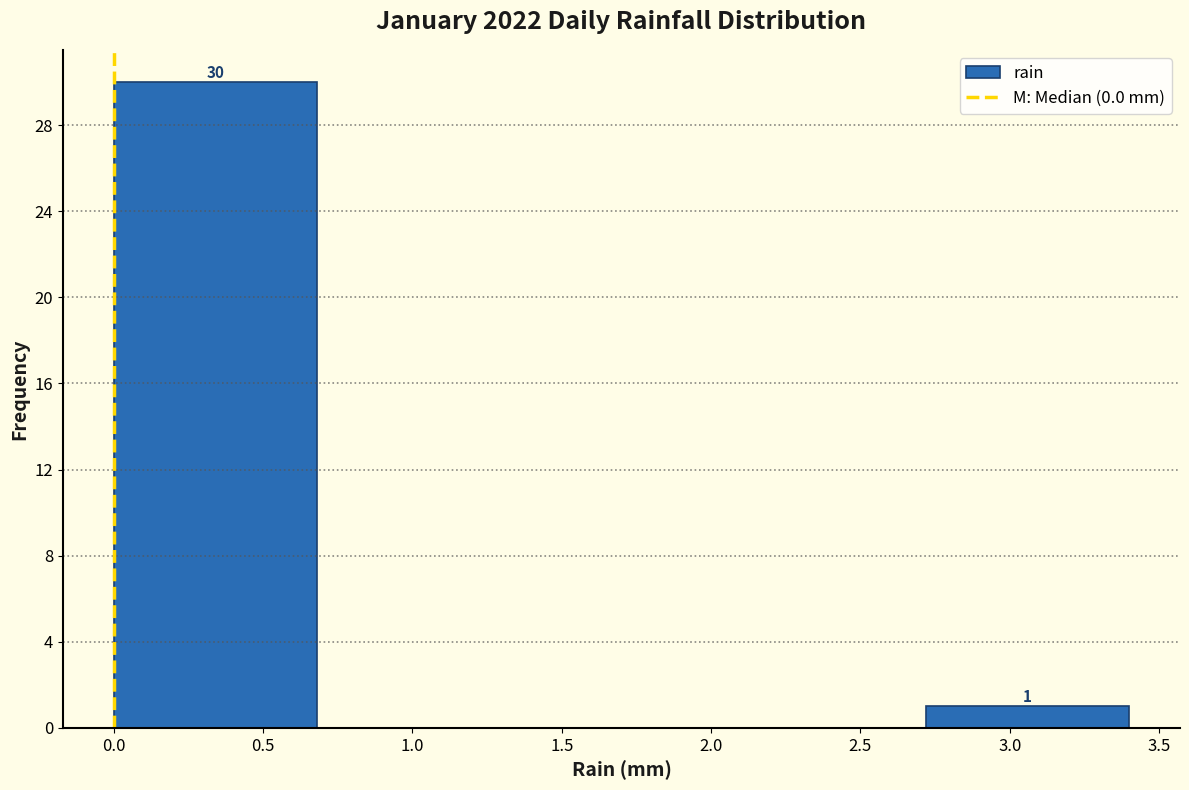

Over which range of the x-axis is the bar tallest?

0.00 to 0.68